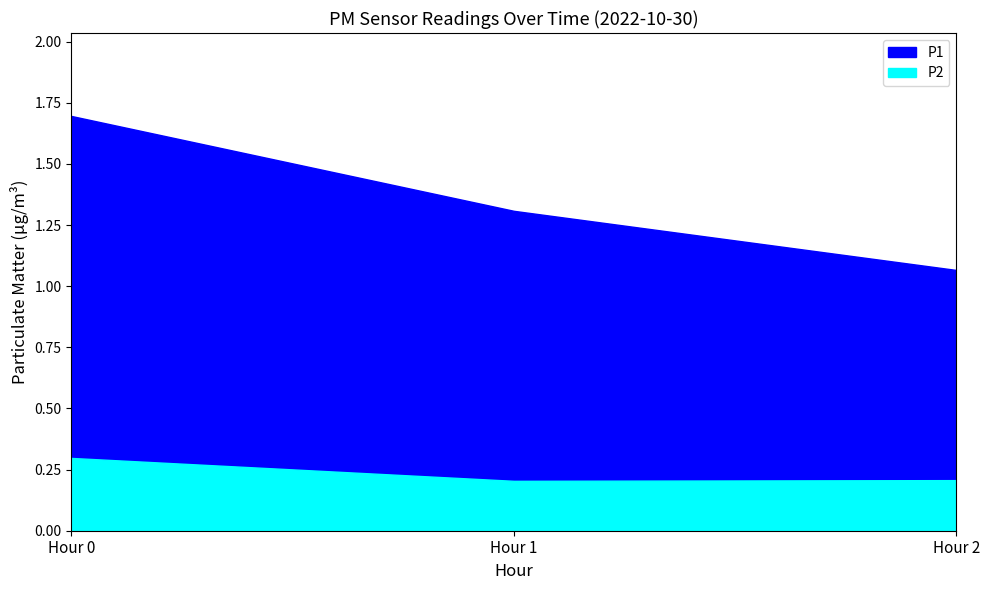

True or false: P1 and P2 cross at least once.

False